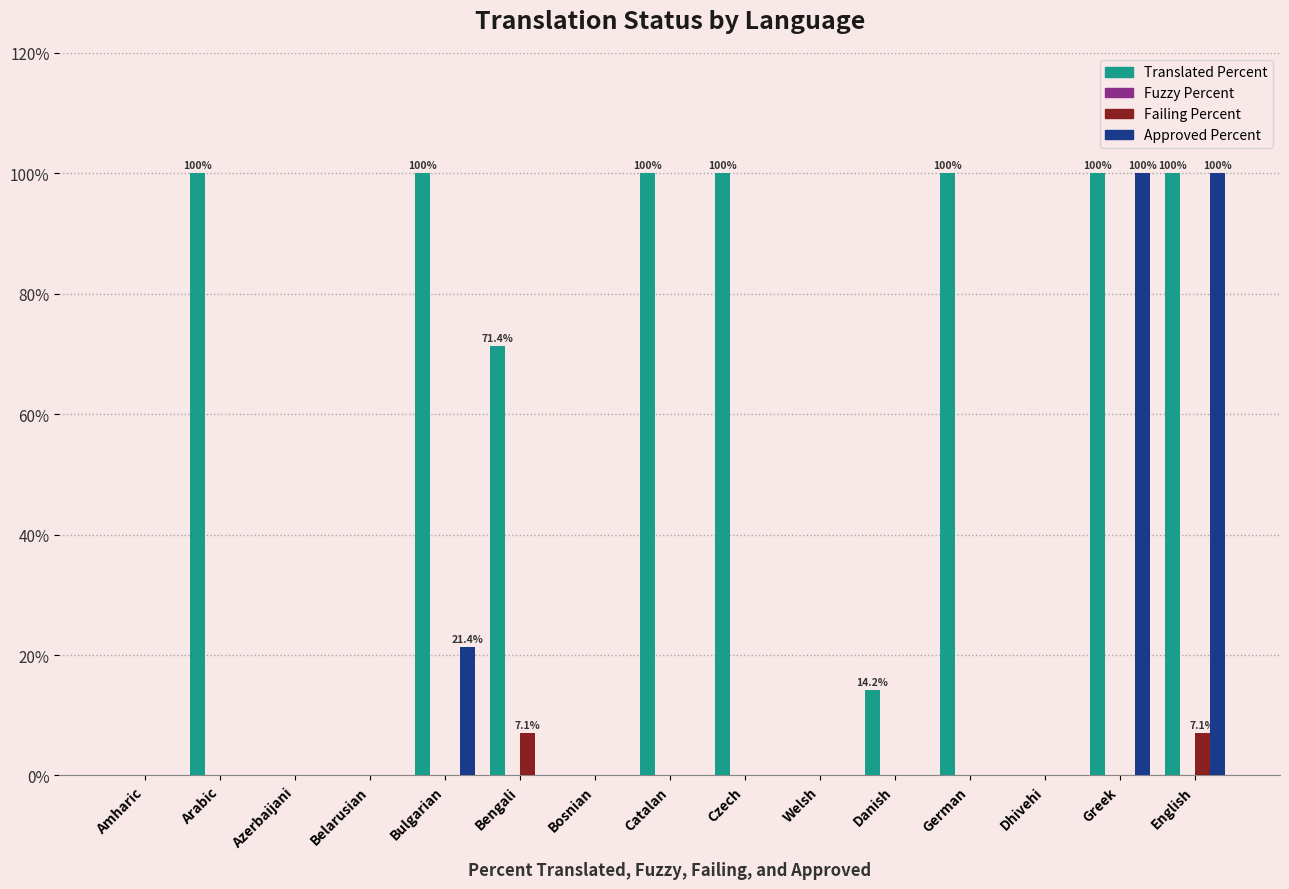

What is the total value across all series at Greek?

200.0